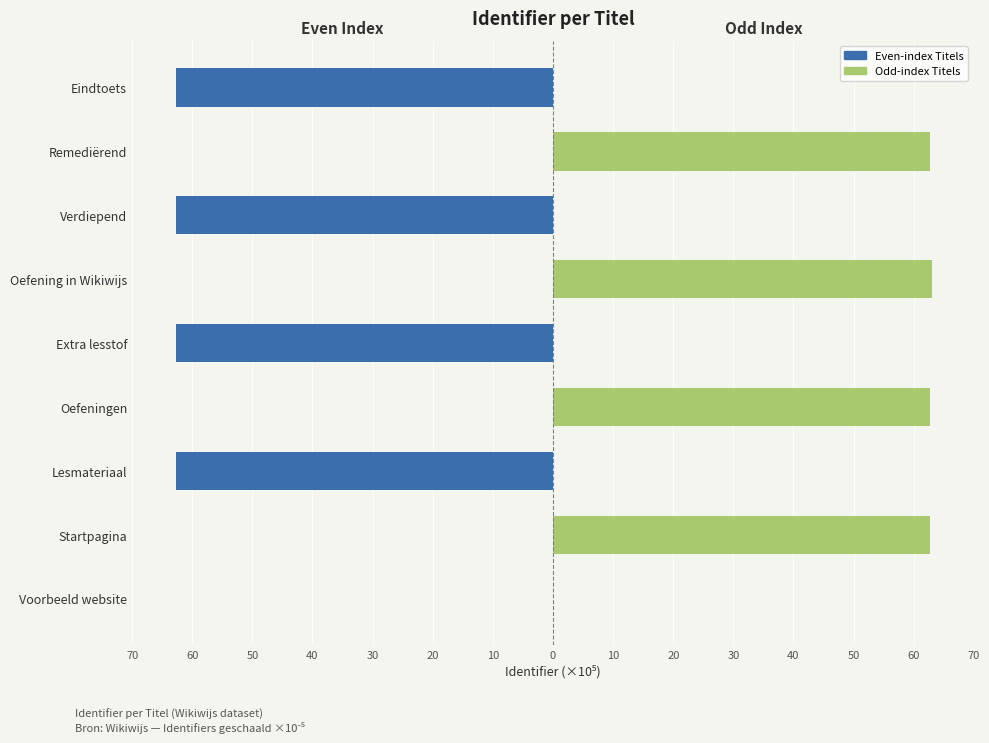

What is the minimum value shown in the chart?

-62.6